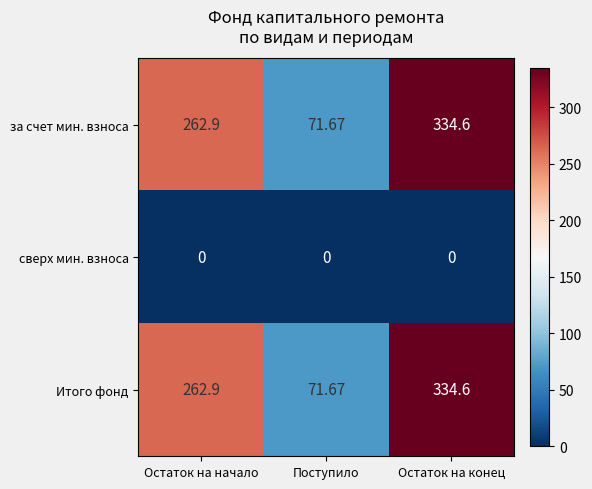

Rank the categories by за счет мин. взноса value from lowest to highest.

Поступило, Остаток на начало, Остаток на конец